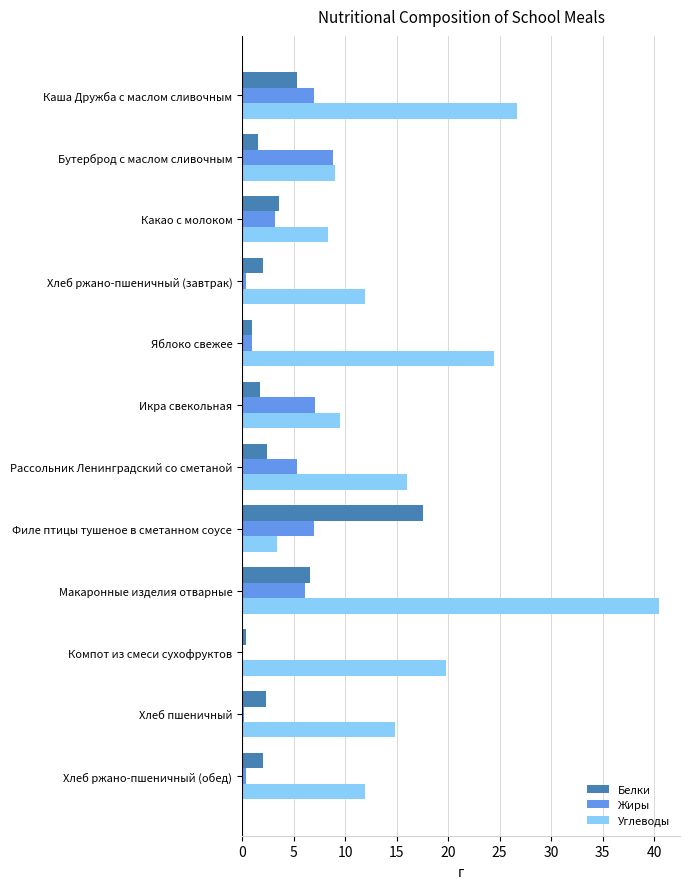

What is the average value of the Жиры series?

3.9